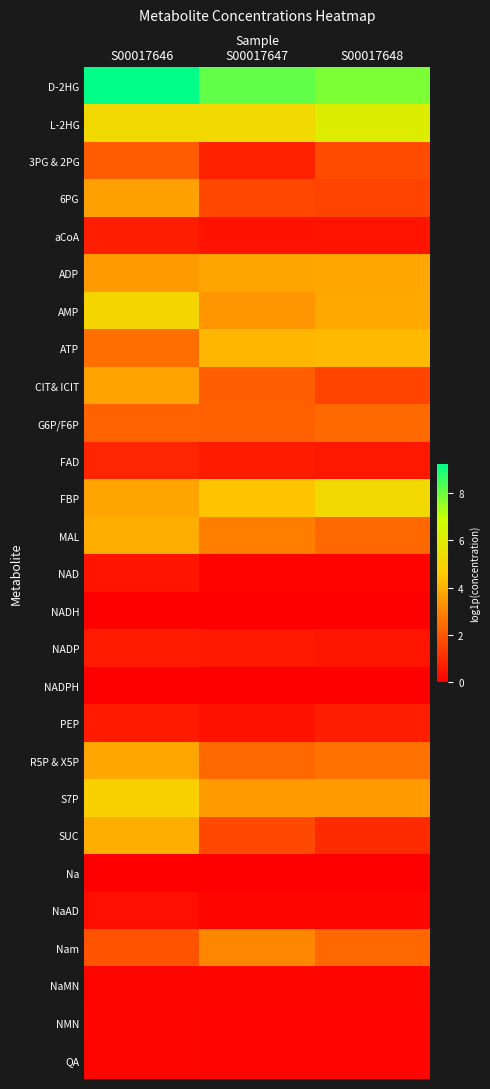

At which category is the sum across all series the highest?

S00017646